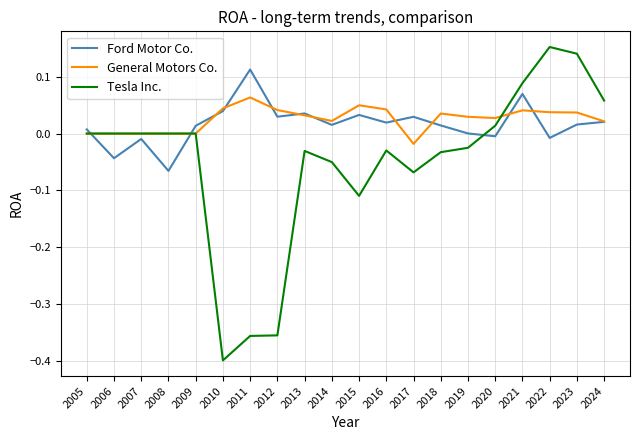

What is the sum of all General Motors Co. values?

0.5